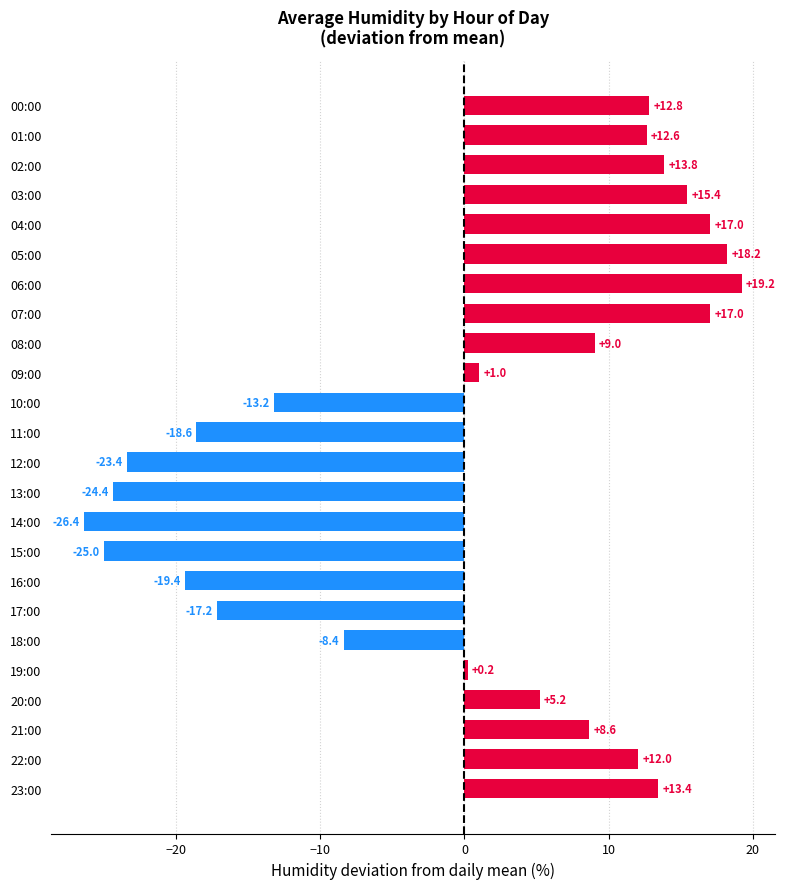

How many values are below zero?

9